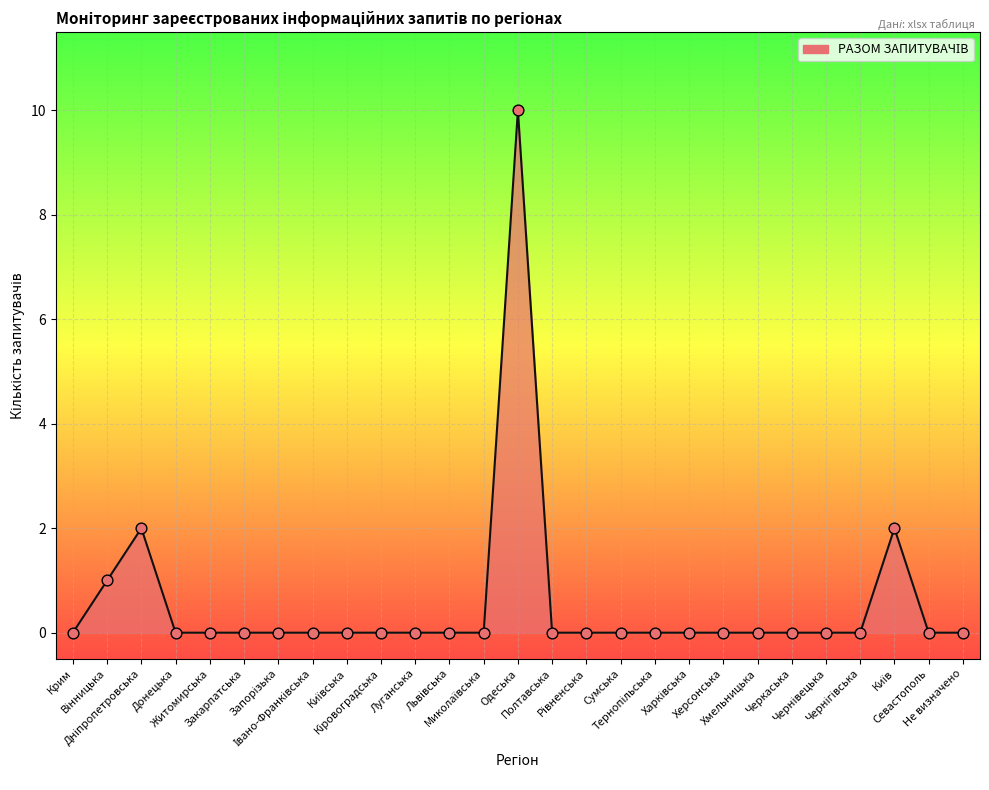

Which has a higher value, Житомирська or Одеська?

Одеська